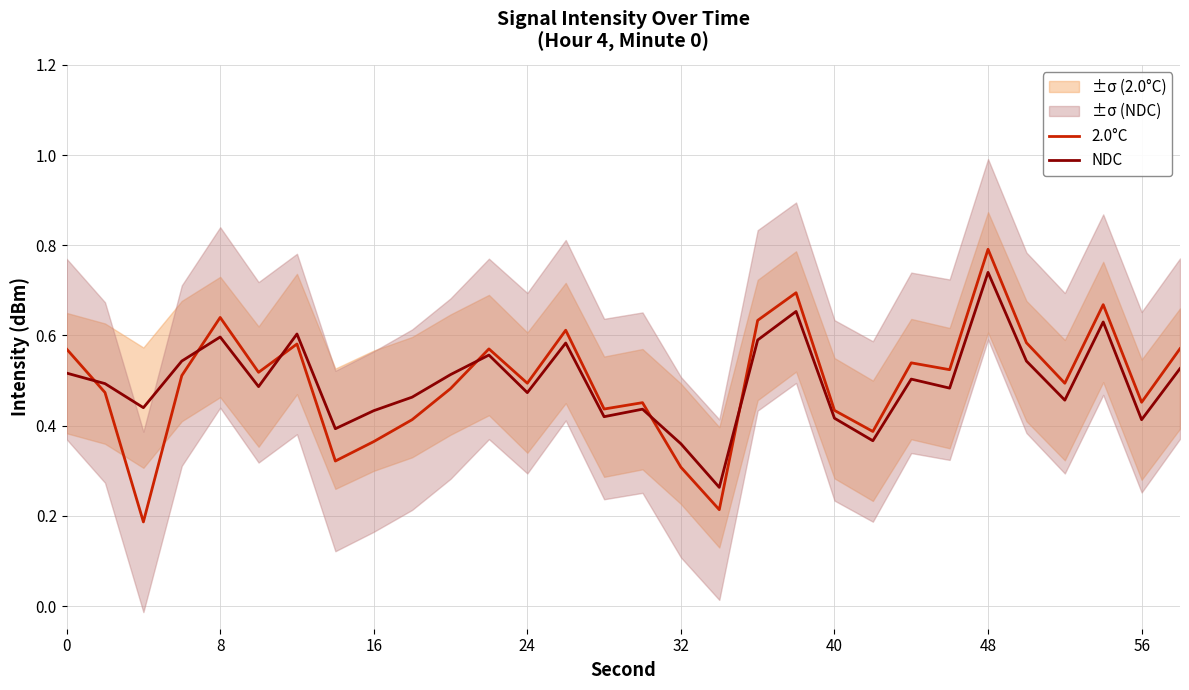

What is the maximum value for 2.0°C?

0.8